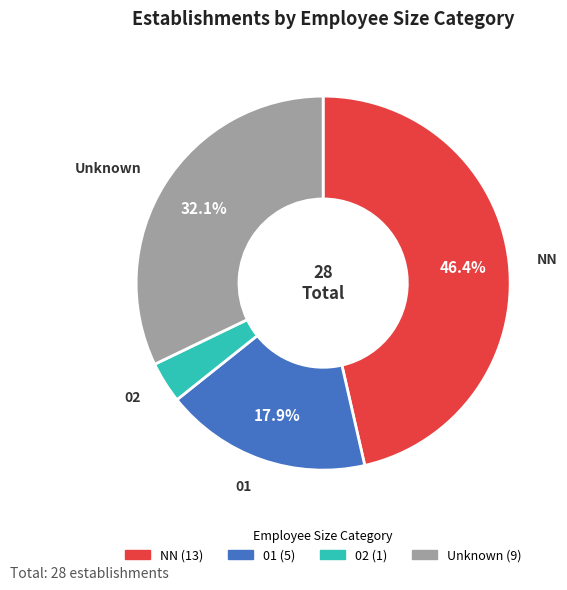

Does any single category account for the majority?

No